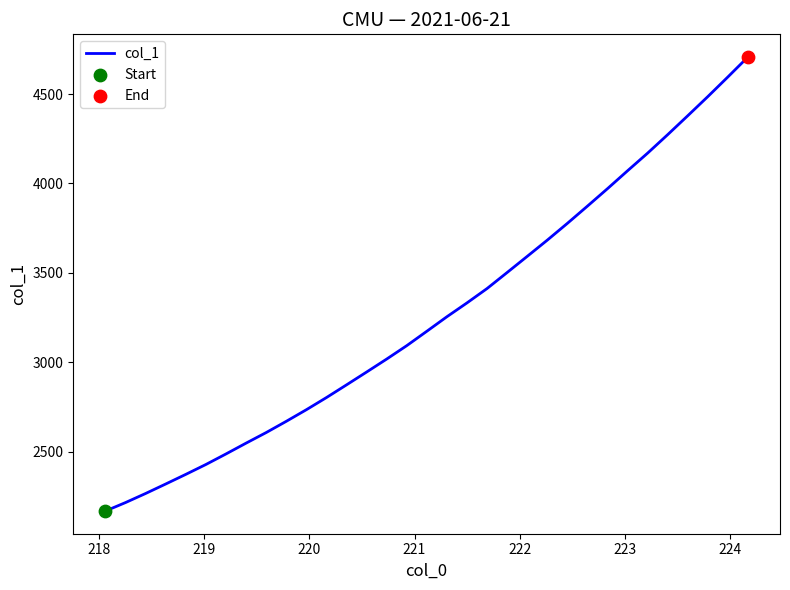

What is the difference between the maximum and minimum values?

2538.6